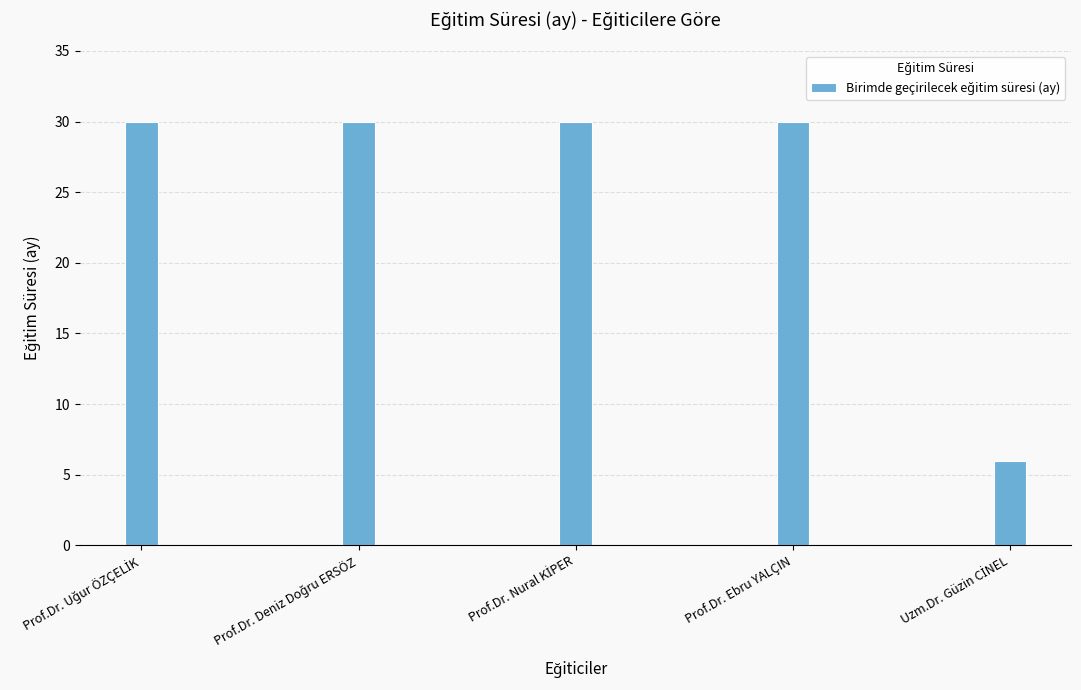

What is the difference between the maximum and minimum values?

24